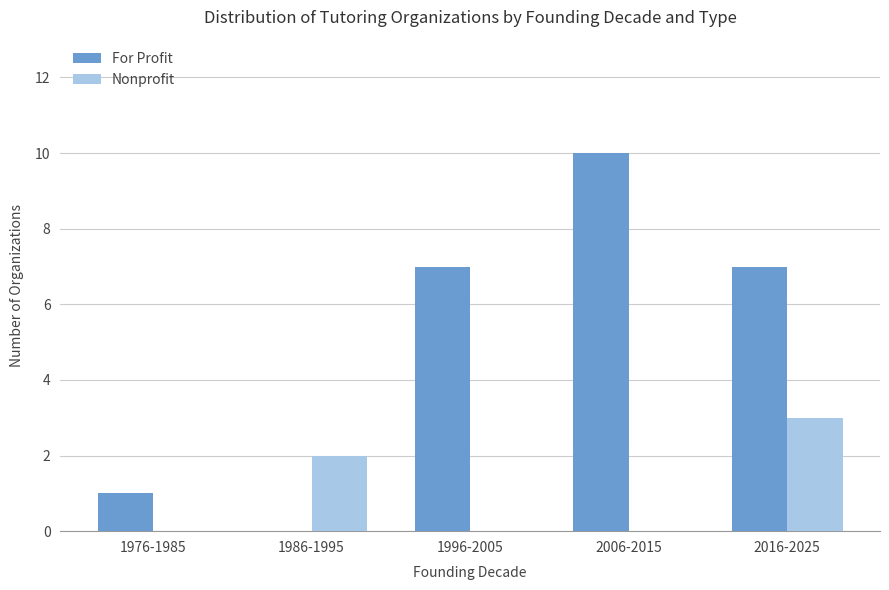

The value of For Profit at 1976-1985 is 0. True or false?

False